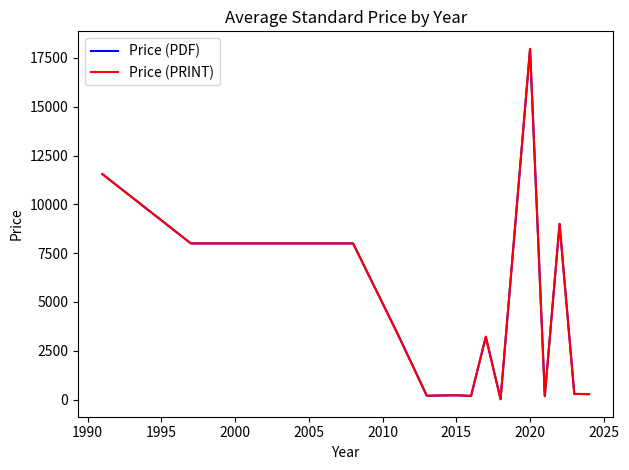

What is the maximum value for Price (PDF)?

17966.7